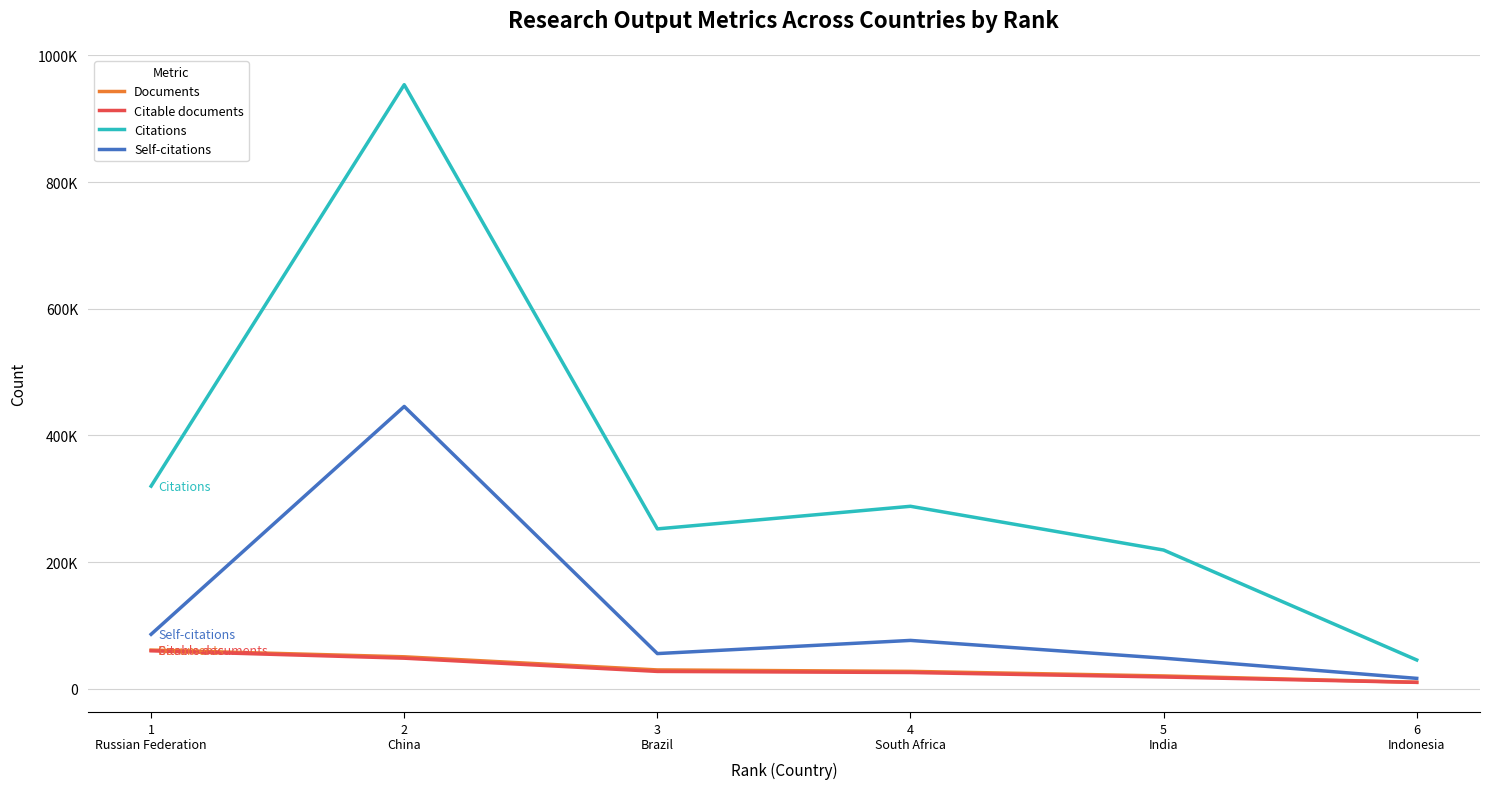

How many distinct data groups are displayed?

4